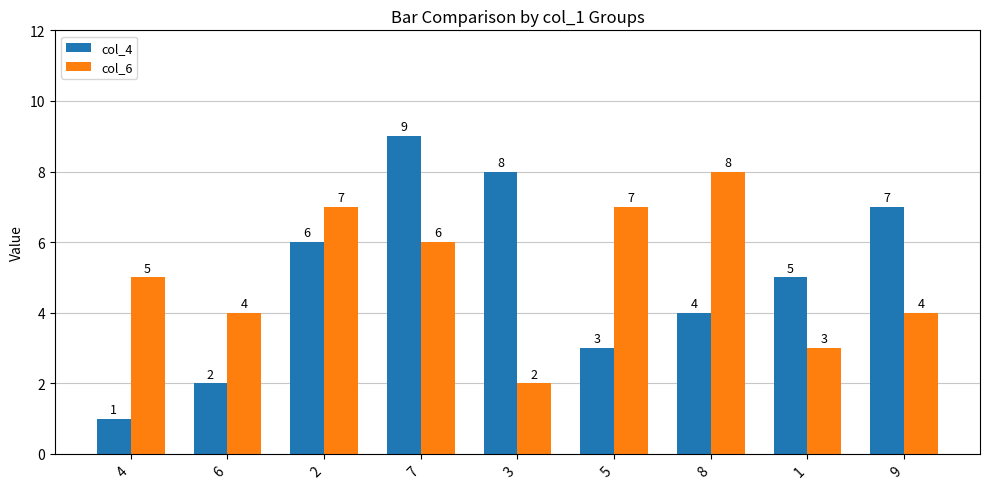

How many groups of bars are there?

9